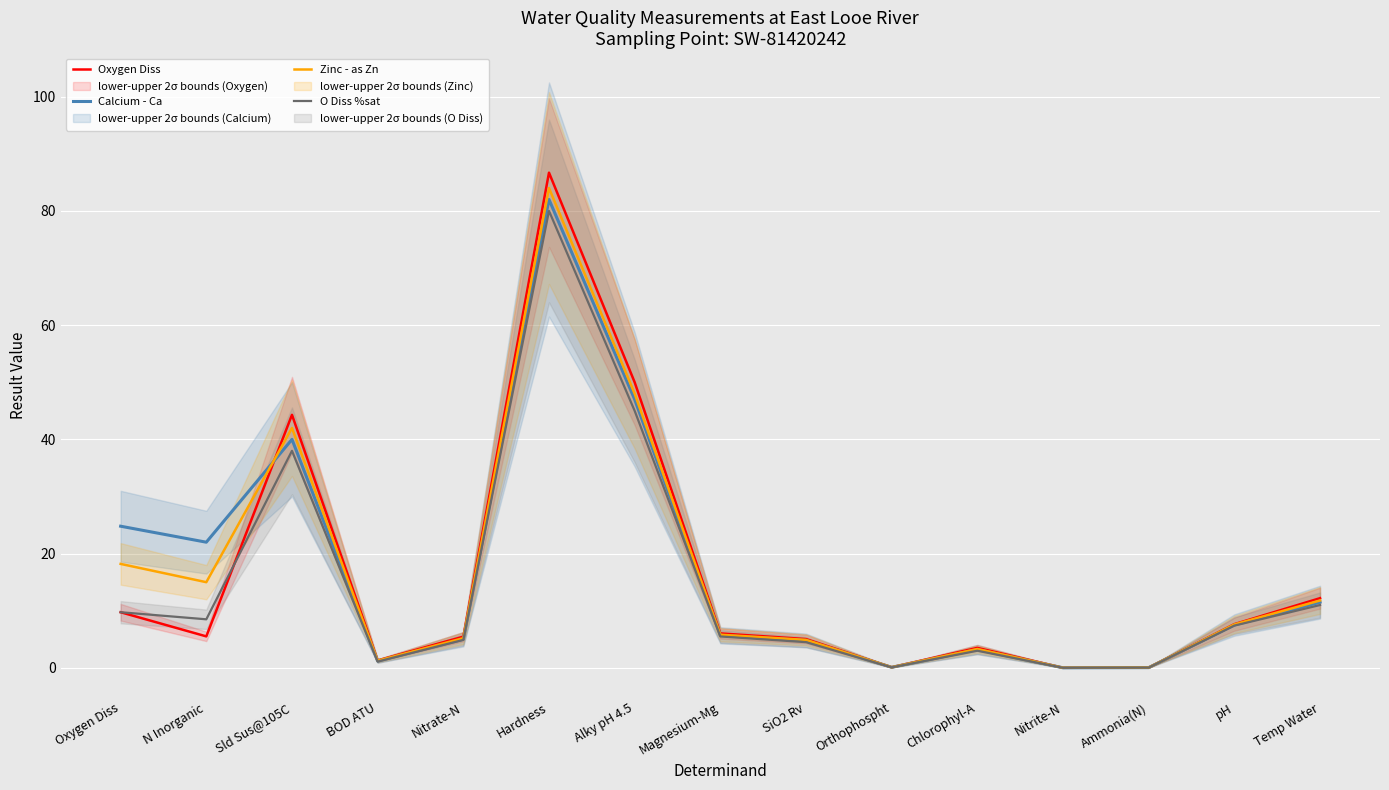

Which series has the widest spread of values?

Oxygen Diss